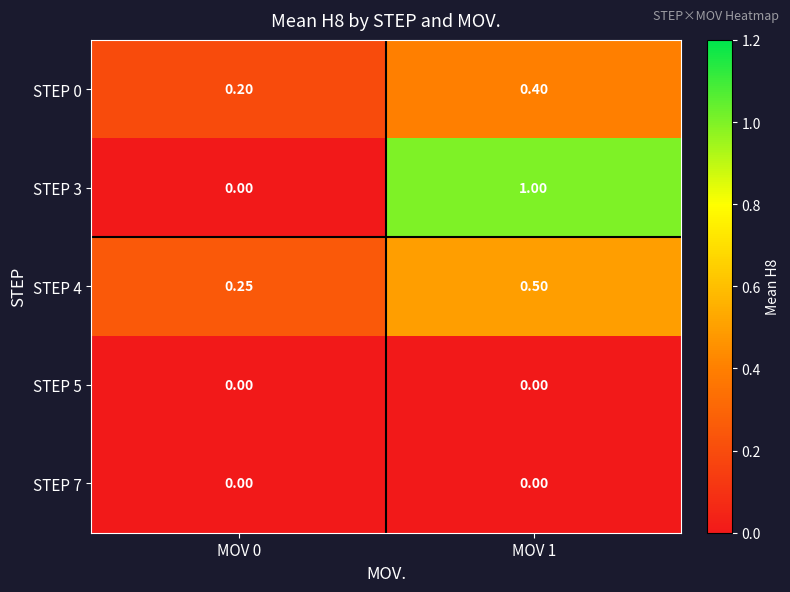

Is the value of STEP 5 at MOV 1 greater than the value of STEP 4 at MOV 1?

No